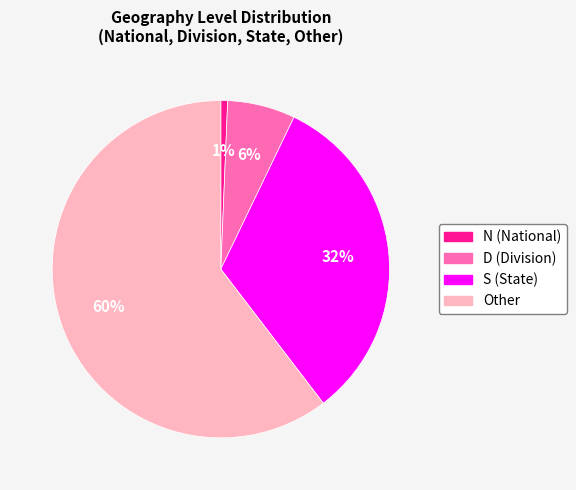

Between N and D, which is larger?

D